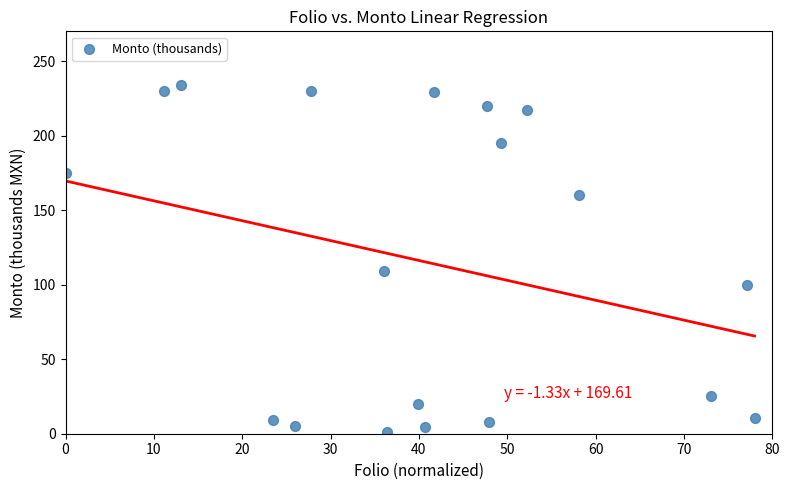

What Y value in the scatter plot is closest to 117?

109.0